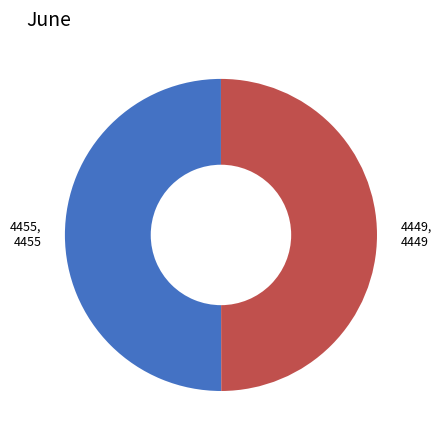

Is it true that 4449, 4449 is 50% of the pie?

True